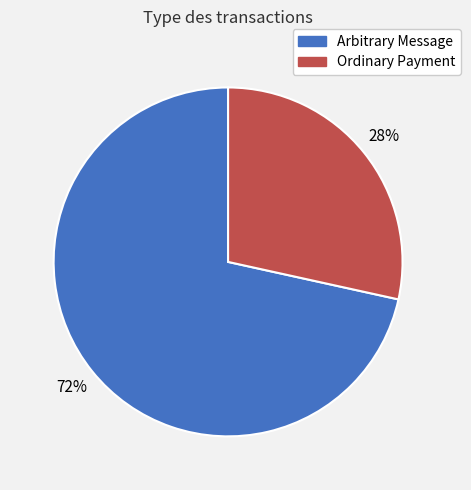

True or false: Ordinary Payment accounts for 20% of the total.

False